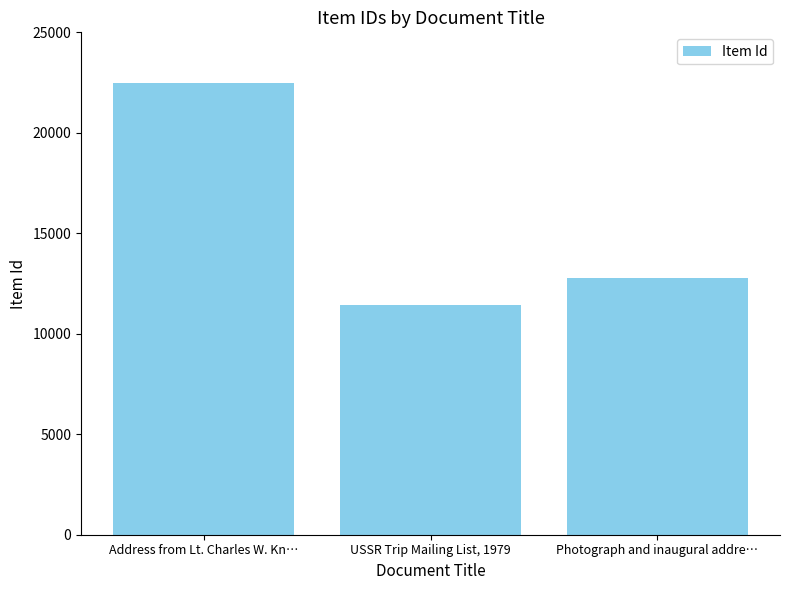

Is it true that the value at Photograph and inaugural addre… is 6987?

False